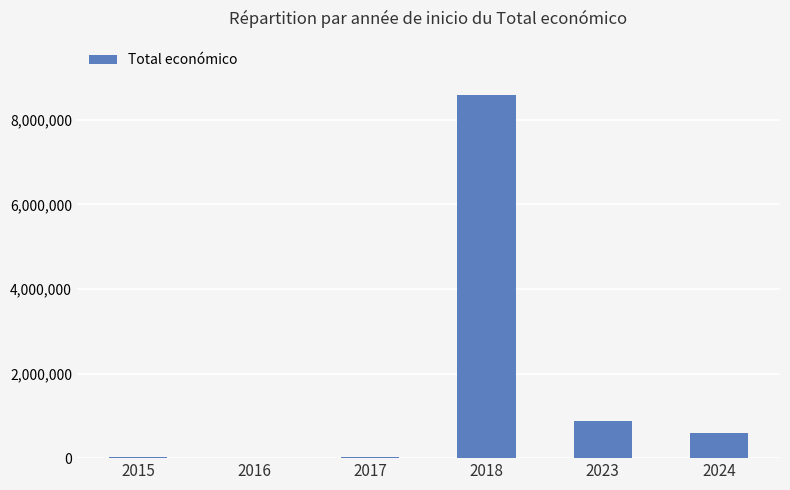

What is the maximum value shown in the chart?

8583067